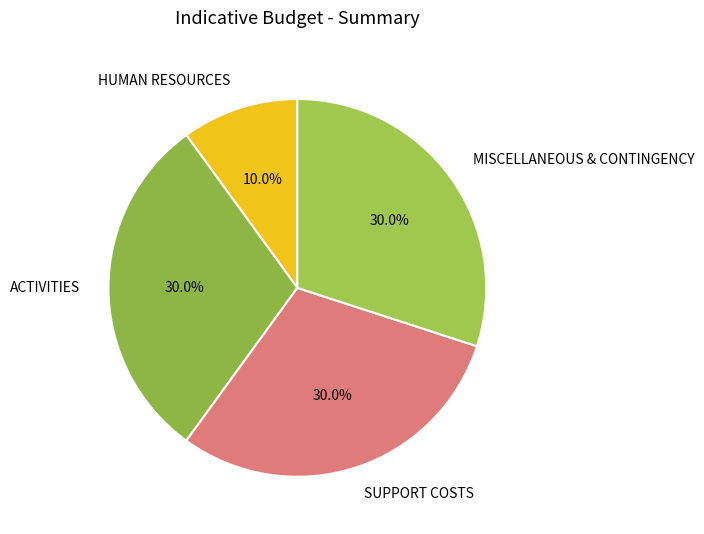

The ACTIVITIES slice represents 1% of the pie. True or false?

False